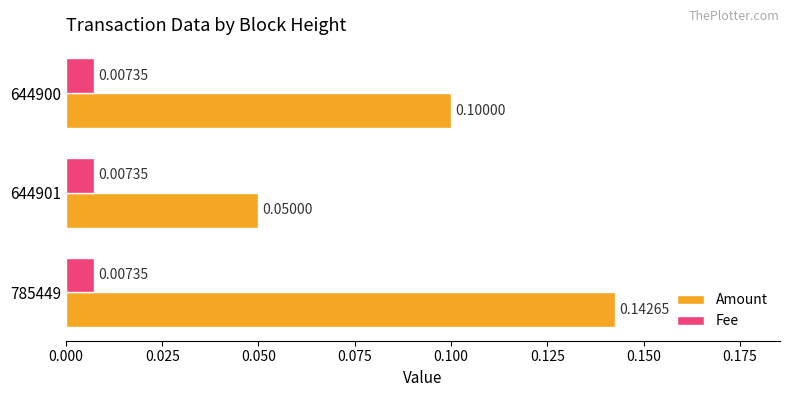

How many series are shown in this chart?

2